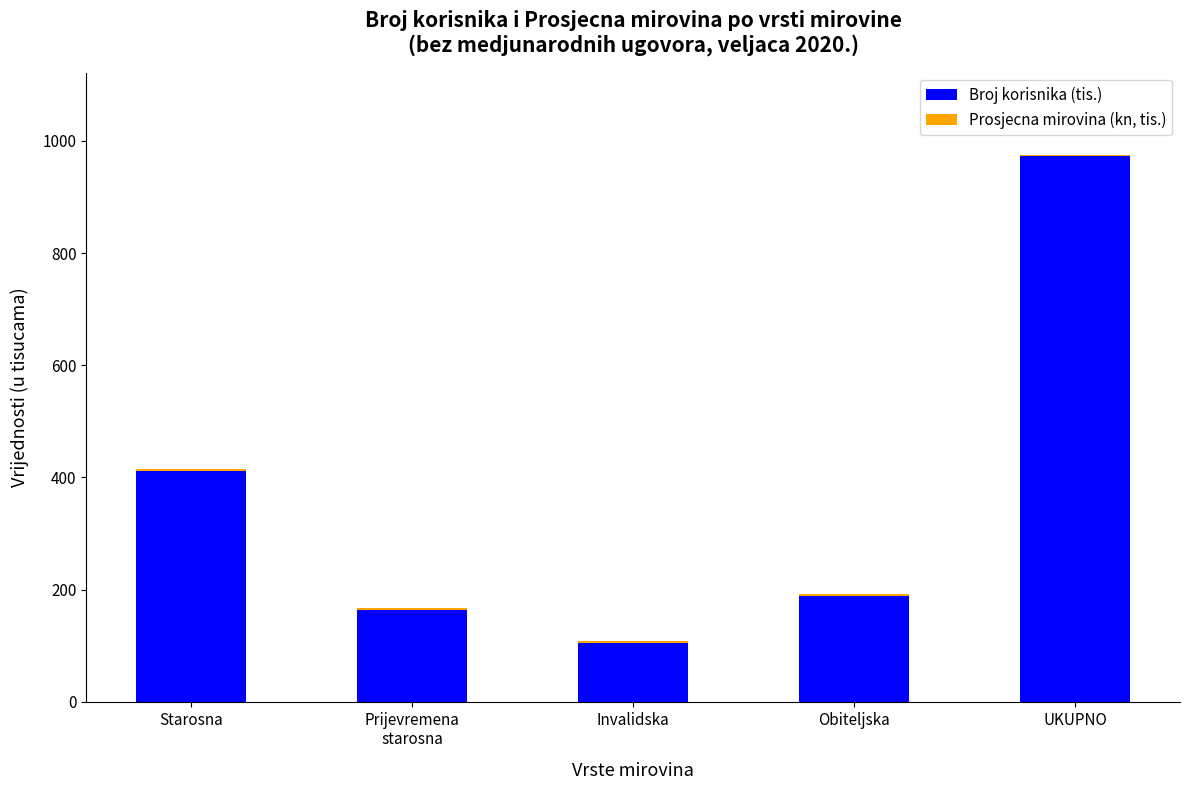

The value of Broj korisnika (tis.) at Starosna is 411.5. True or false?

True